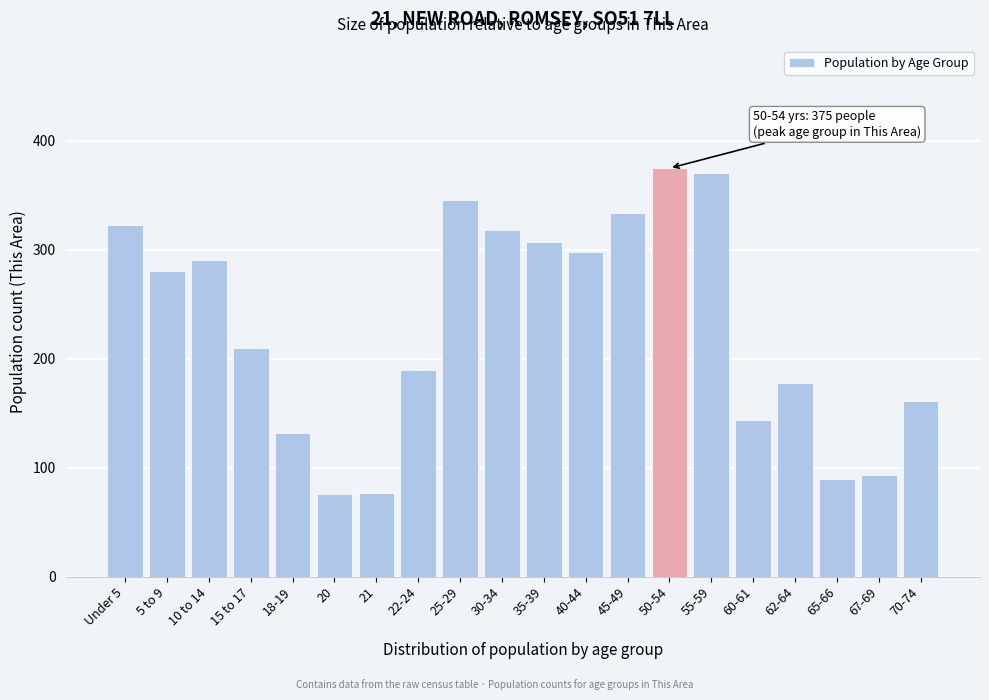

The chart shows a value of 161 at 70-74. True or false?

True